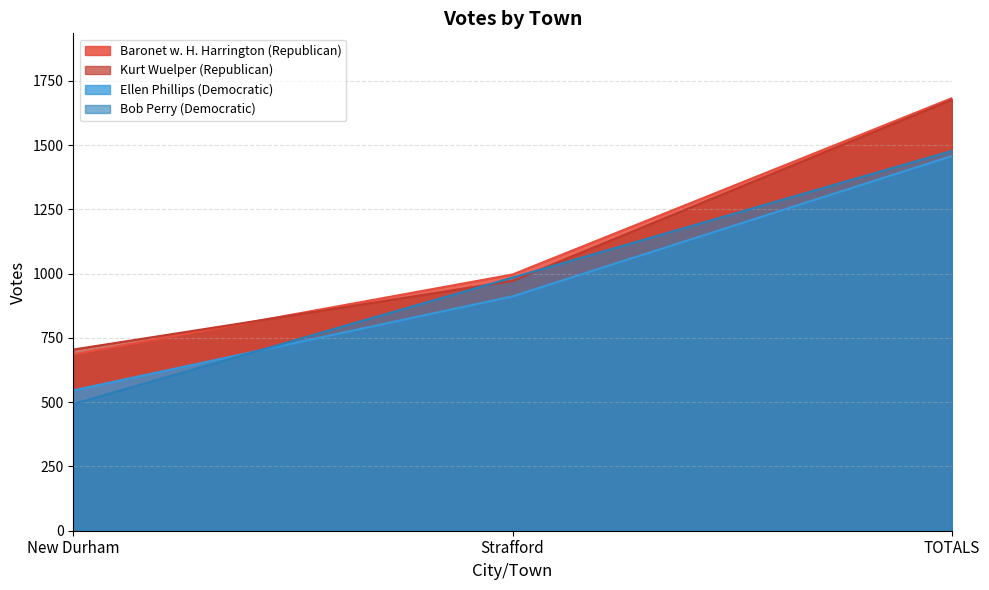

List the labels in order of Ellen Phillips (Democratic) value, largest first.

TOTALS, Strafford, New Durham